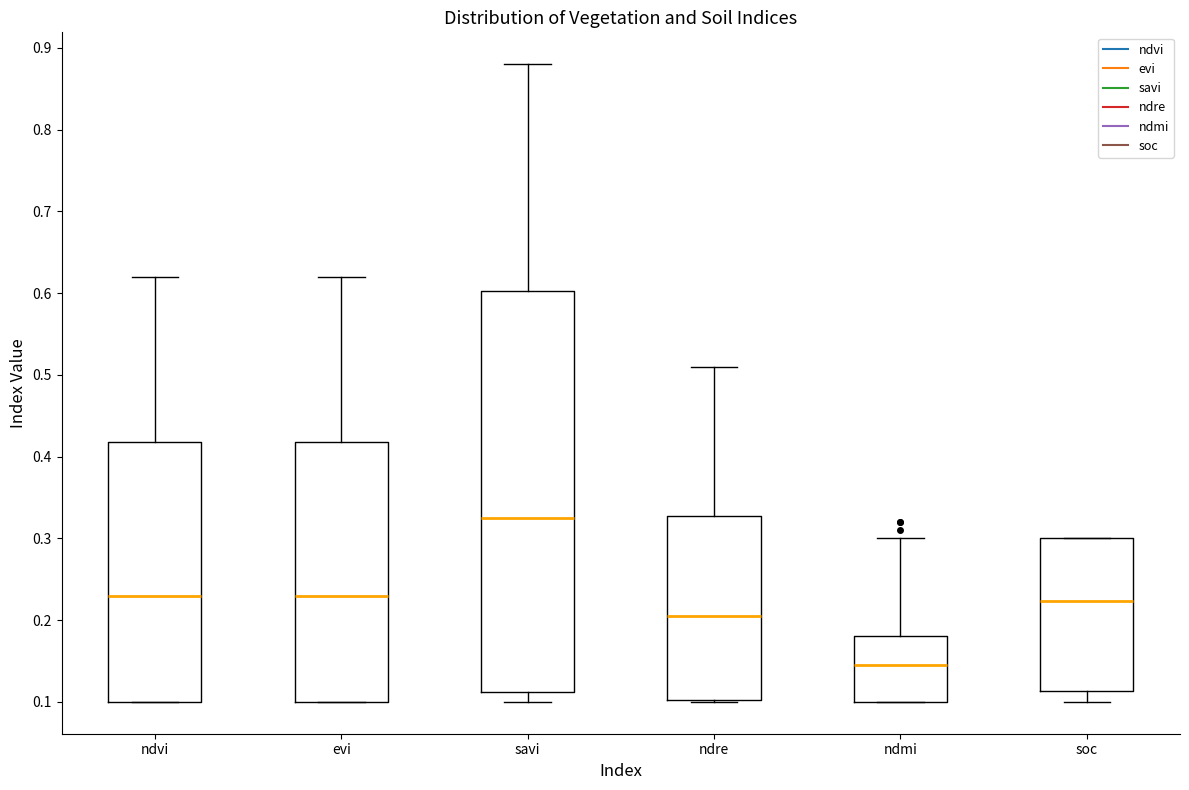

Comparing the boxes themselves (not the whiskers), which one is the tallest?

savi